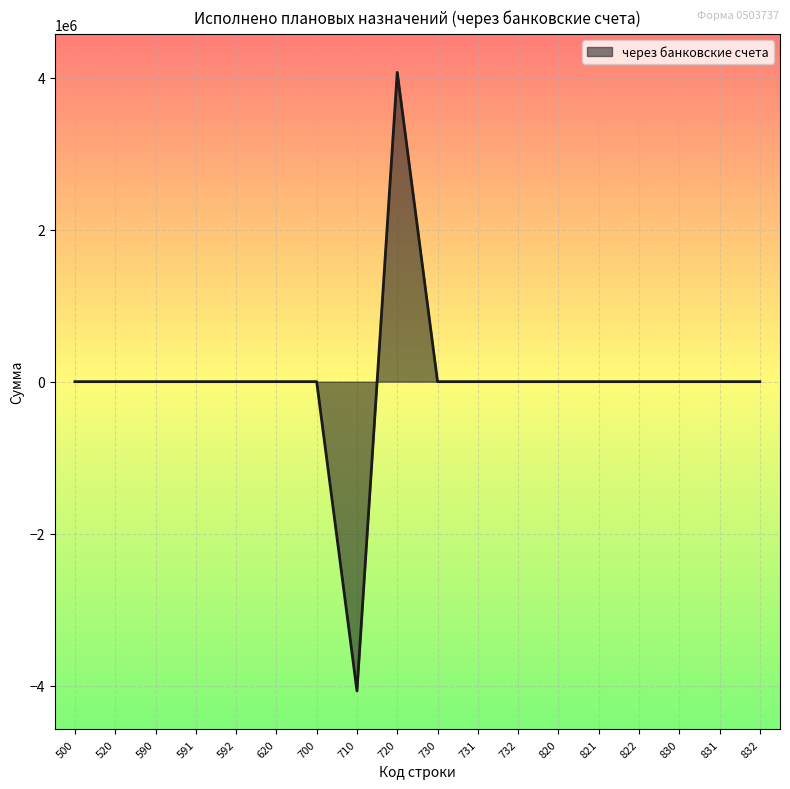

What is the minimum value shown in the chart?

-4071431.1